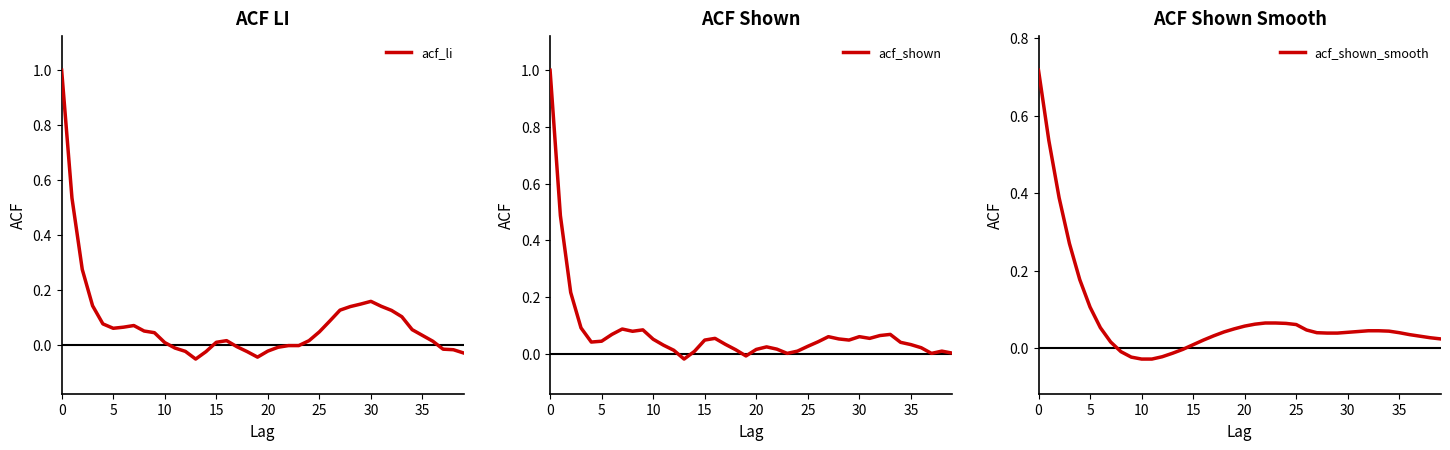

The value of acf_shown at 5 is 0.1. True or false?

False